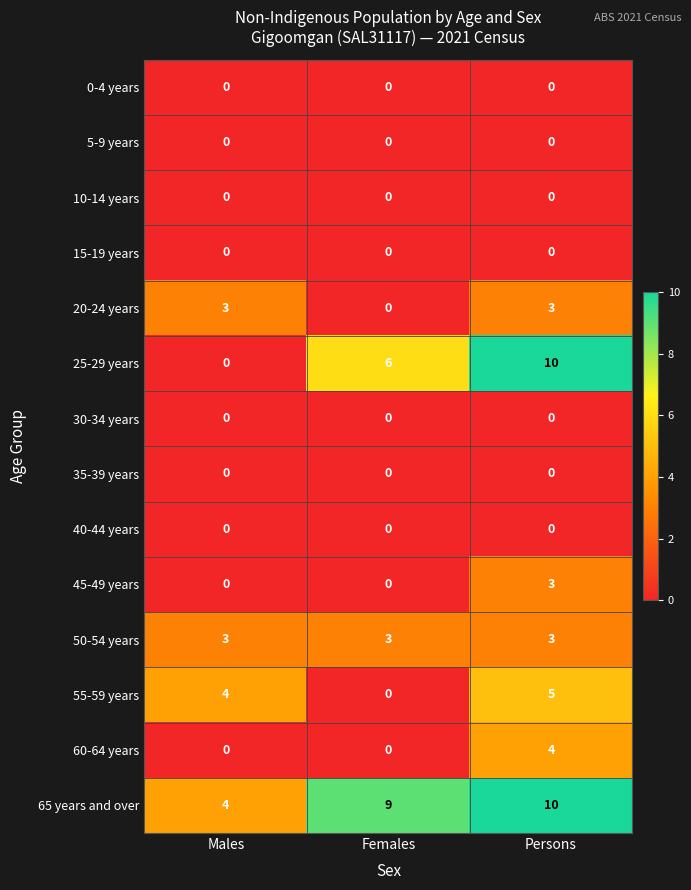

Which series has the widest spread of values?

25-29 years